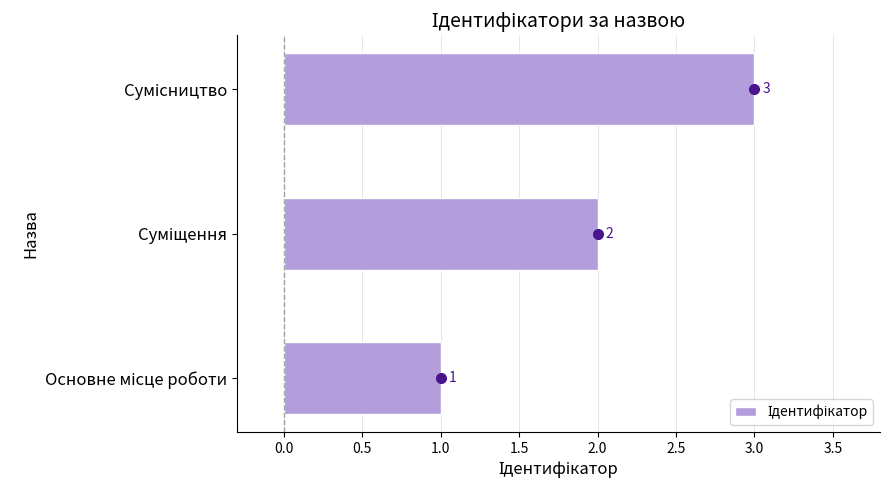

What is the maximum value shown in the chart?

3